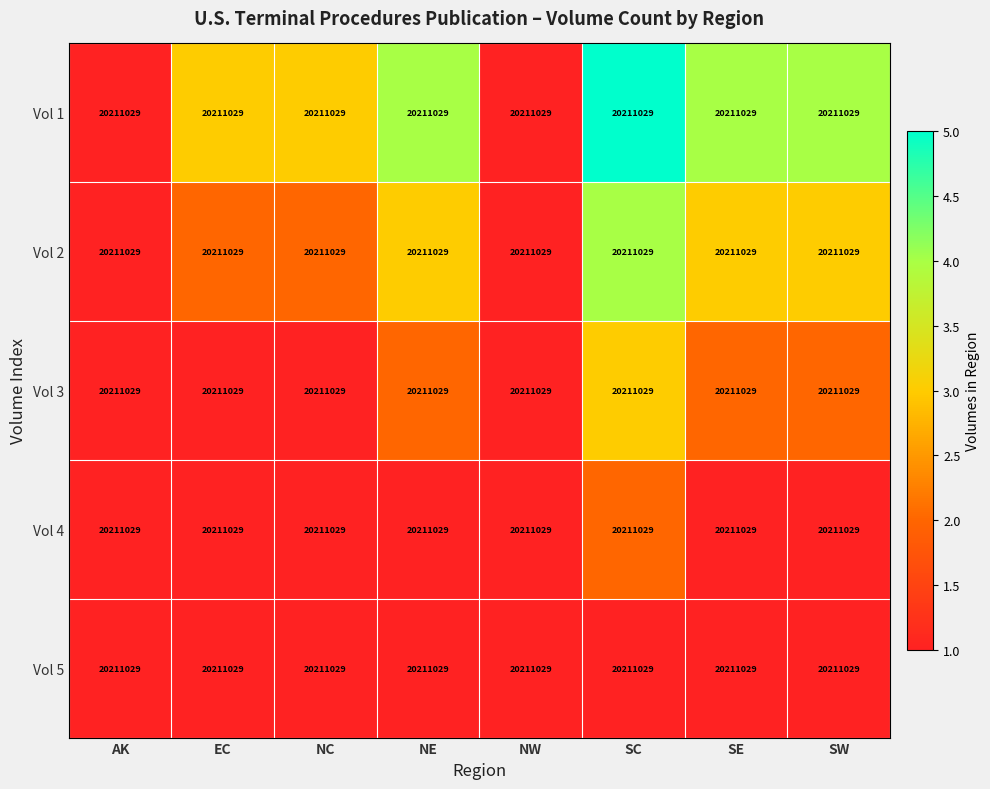

Reading left to right, what are all the values shown in this chart?

Vol 1: AK=20211029	EC=20211029	NC=20211029	NE=20211029	NW=20211029	SC=20211029	SE=20211029	SW=20211029
Vol 2: AK=20211029	EC=20211029	NC=20211029	NE=20211029	NW=20211029	SC=20211029	SE=20211029	SW=20211029
Vol 3: AK=20211029	EC=20211029	NC=20211029	NE=20211029	NW=20211029	SC=20211029	SE=20211029	SW=20211029
Vol 4: AK=20211029	EC=20211029	NC=20211029	NE=20211029	NW=20211029	SC=20211029	SE=20211029	SW=20211029
Vol 5: AK=20211029	EC=20211029	NC=20211029	NE=20211029	NW=20211029	SC=20211029	SE=20211029	SW=20211029